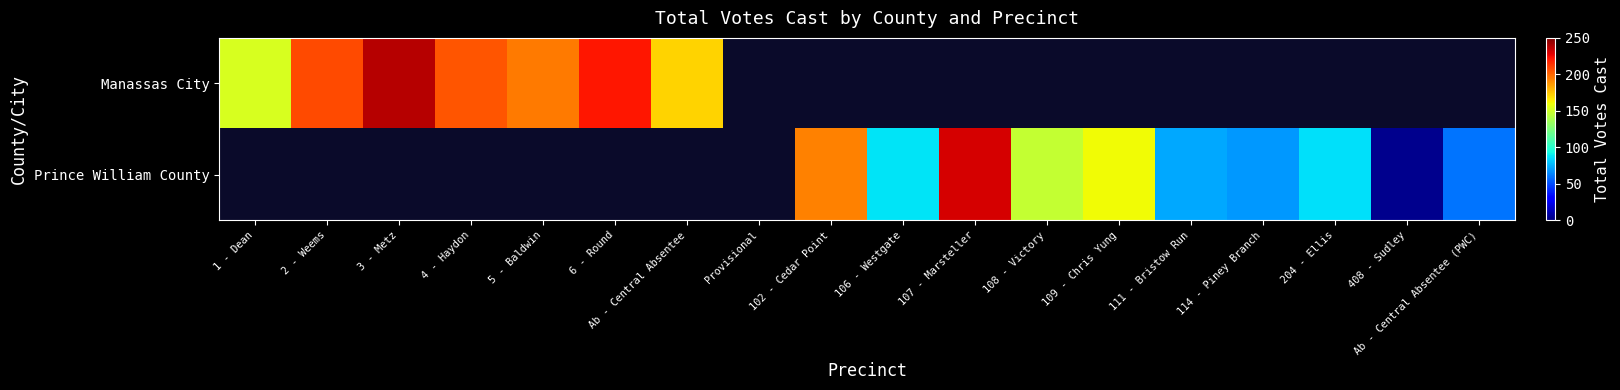

At how many categories does at least one series exceed 236?

1